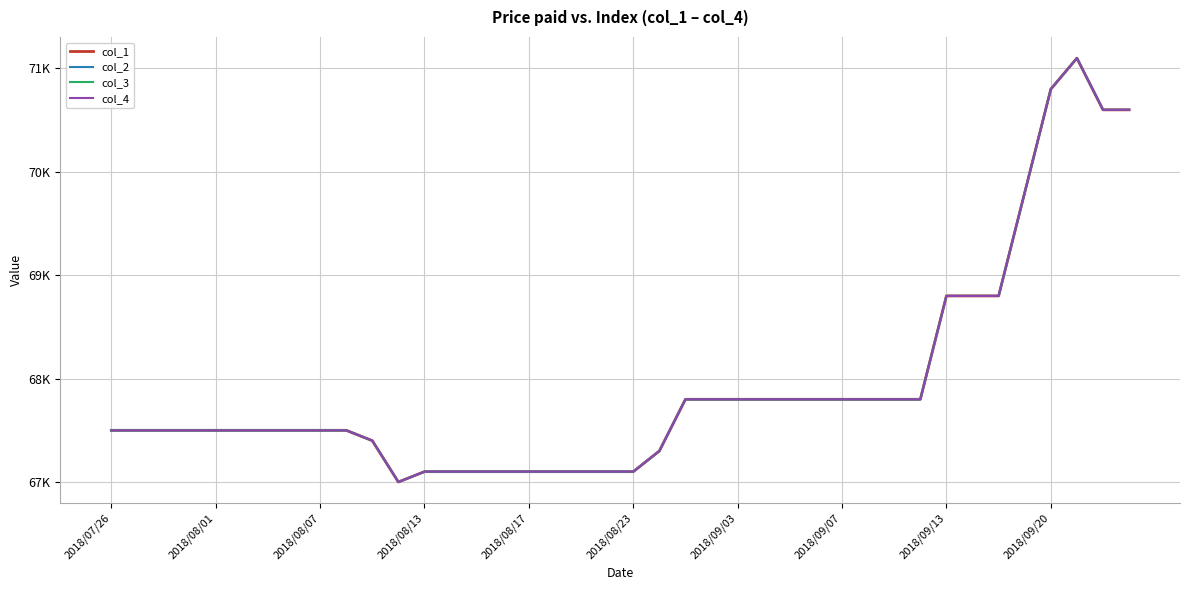

Where is the first local maximum for col_2?

37